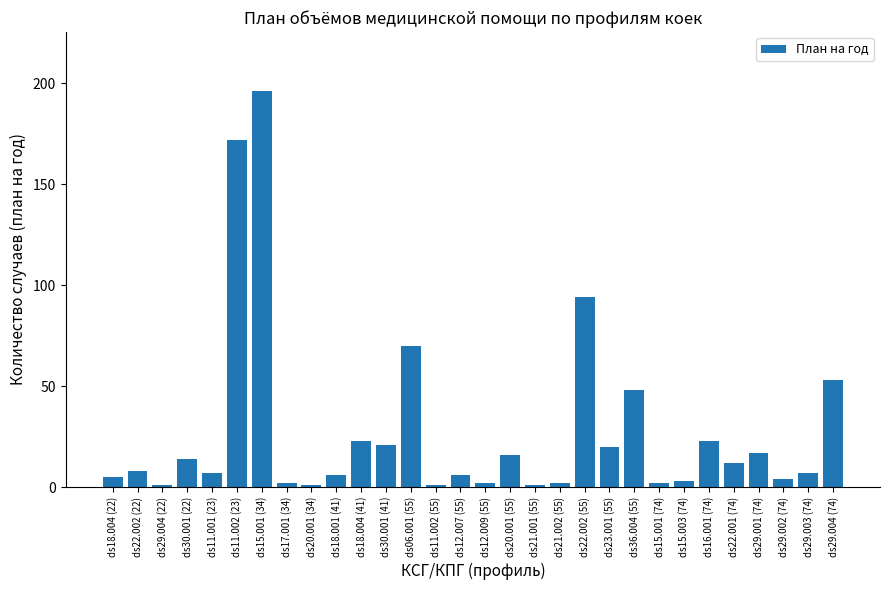

What is the label of the 1st bar from the left?

ds18.004 (22)